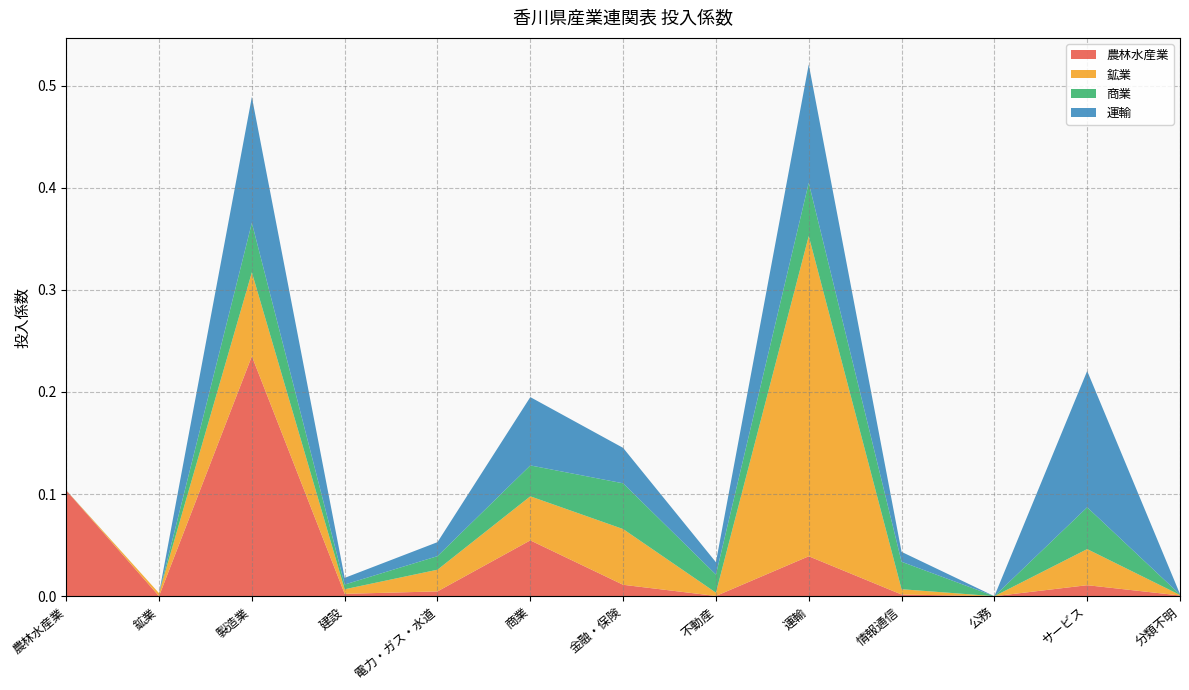

Reading left to right, transcribe all the data shown in this chart.

農林水産業: 農林水産業=0.1	鉱業=0.0	製造業=0.2	建設=0.0	電力・ガス・水道=0.0	商業=0.1	金融・保険=0.0	不動産=0.0	運輸=0.0	情報通信=0.0	公務=0.0	サービス=0.0	分類不明=0.0
鉱業: 農林水産業=0.0	鉱業=0.0	製造業=0.1	建設=0.0	電力・ガス・水道=0.0	商業=0.0	金融・保険=0.1	不動産=0.0	運輸=0.3	情報通信=0.0	公務=0.0	サービス=0.0	分類不明=0.0
商業: 農林水産業=0.0	鉱業=0.0	製造業=0.0	建設=0.0	電力・ガス・水道=0.0	商業=0.0	金融・保険=0.0	不動産=0.0	運輸=0.1	情報通信=0.0	公務=0.0	サービス=0.0	分類不明=0.0
運輸: 農林水産業=0.0	鉱業=0.0	製造業=0.1	建設=0.0	電力・ガス・水道=0.0	商業=0.1	金融・保険=0.0	不動産=0.0	運輸=0.1	情報通信=0.0	公務=0.0	サービス=0.1	分類不明=0.0